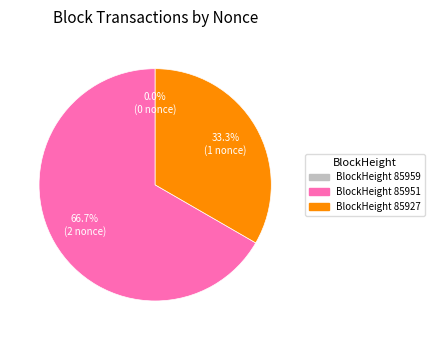

Count the number of slices in the pie.

3